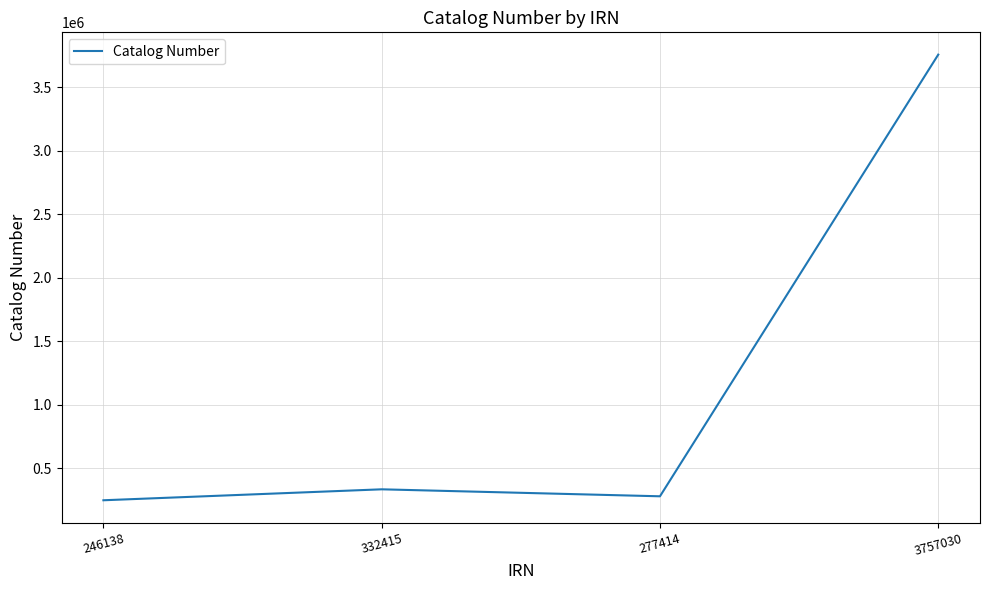

Rank the categories by value from lowest to highest.

246138, 277414, 332415, 3757030